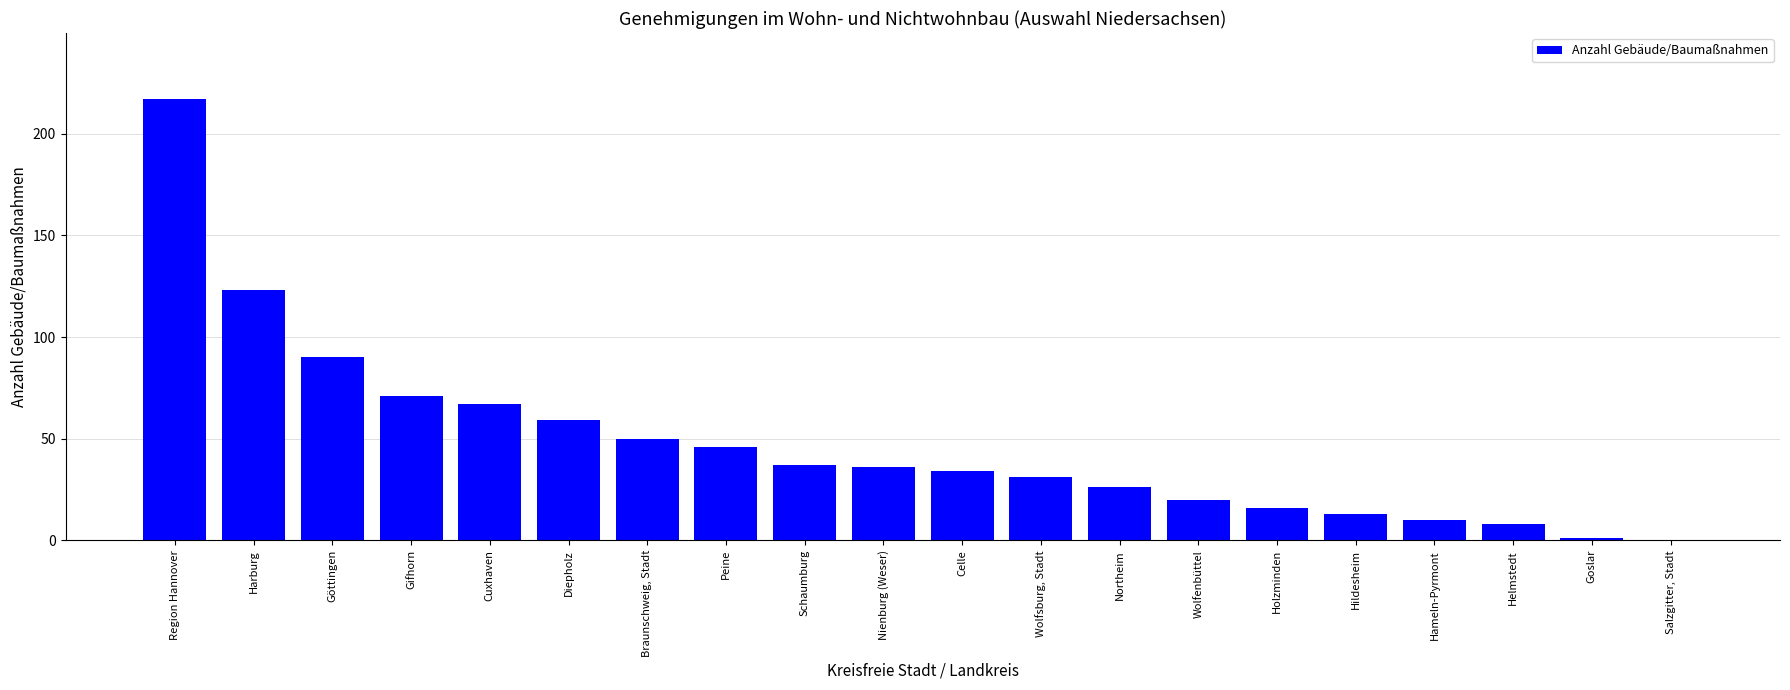

True or false: the data shows 59 at Diepholz.

True